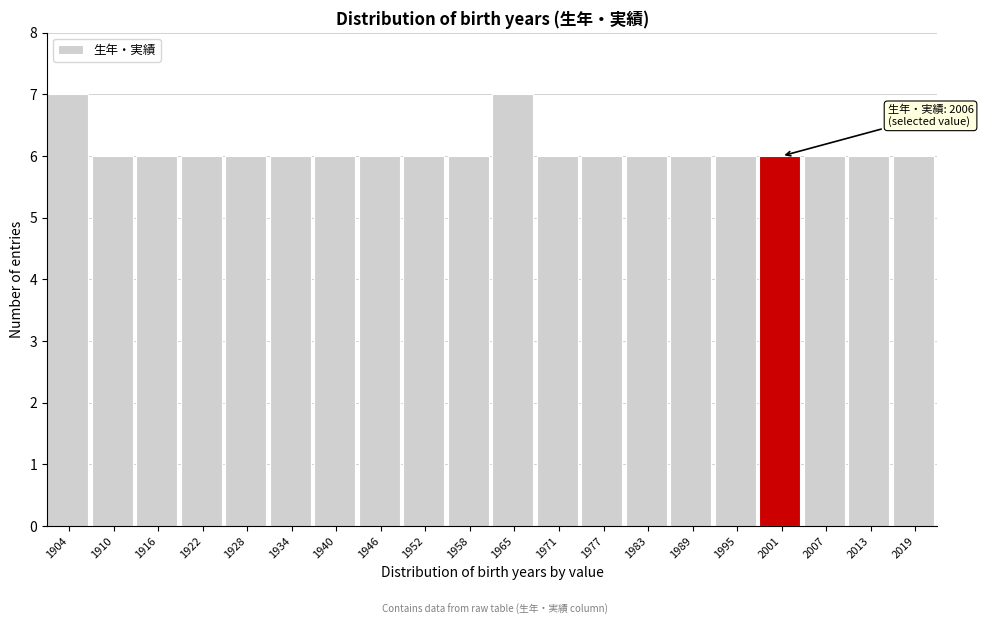

Reading left to right, list all the values displayed in this chart.

1904=7	1910=6	1916=6	1922=6	1928=6	1934=6	1940=6	1946=6	1952=6	1958=6	1965=7	1971=6	1977=6	1983=6	1989=6	1995=6	2001=6	2007=6	2013=6	2019=6